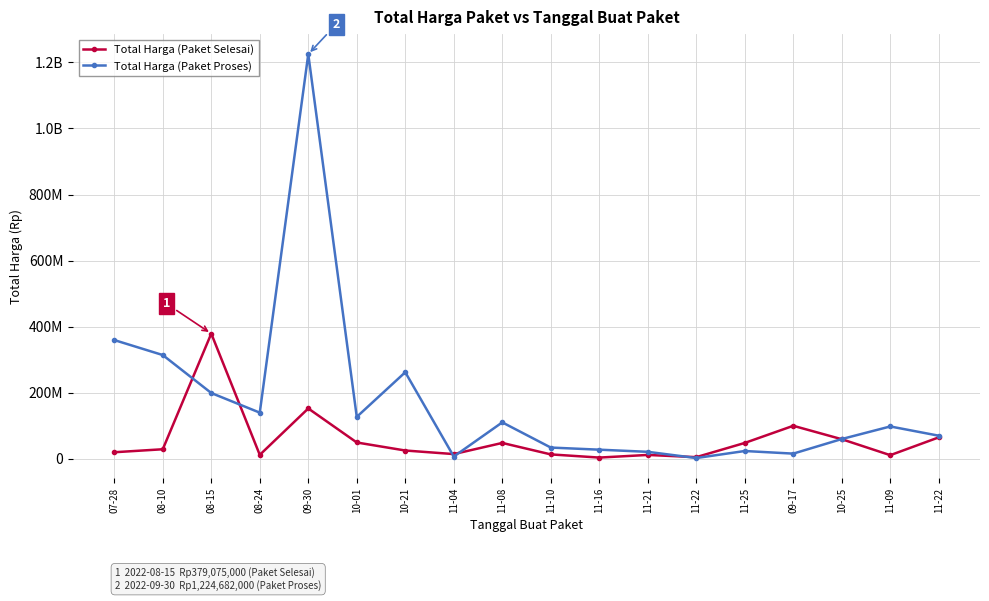

Is this an area chart (filled region under the line)?

No